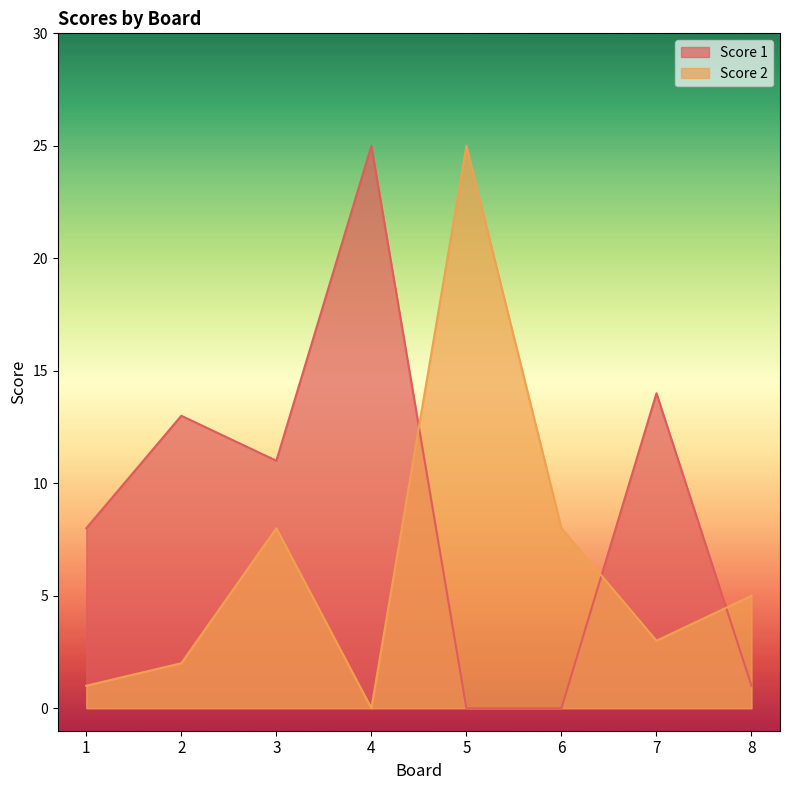

The Score 2 series shows 9 at 8. True or false?

False